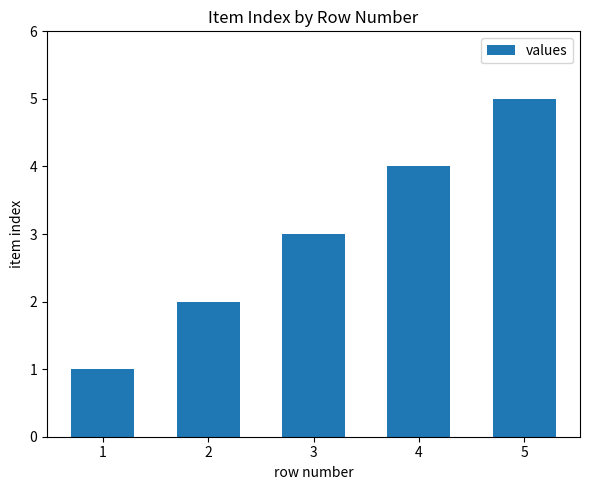

Rank the categories by value from lowest to highest.

1, 2, 3, 4, 5